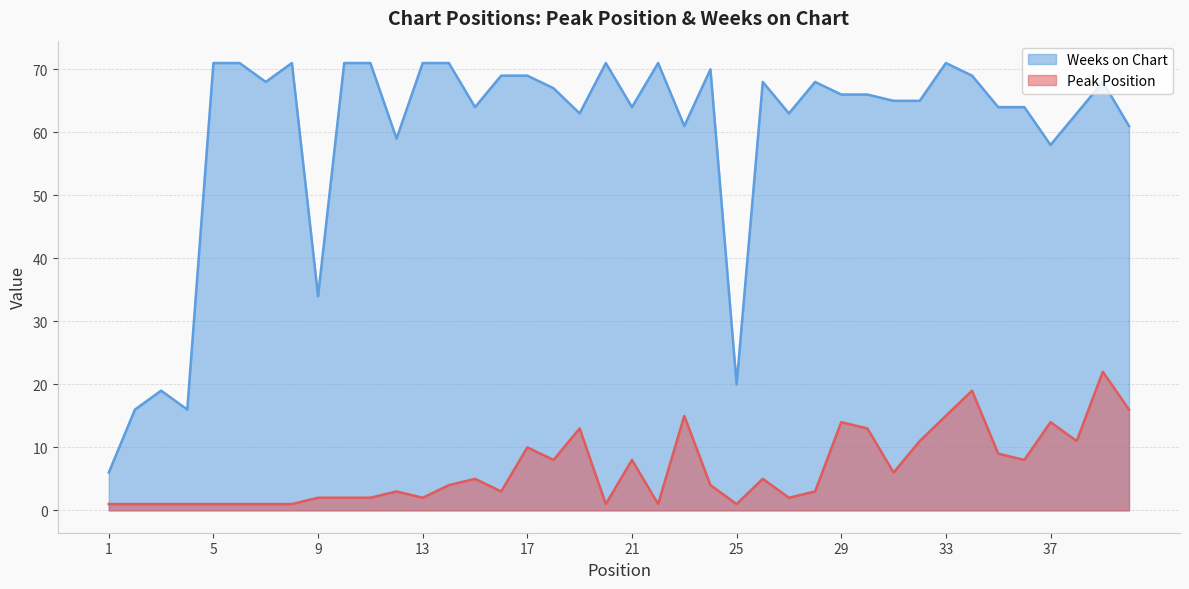

Rank the series by their average value, from highest to lowest.

Weeks on Chart, Peak Position